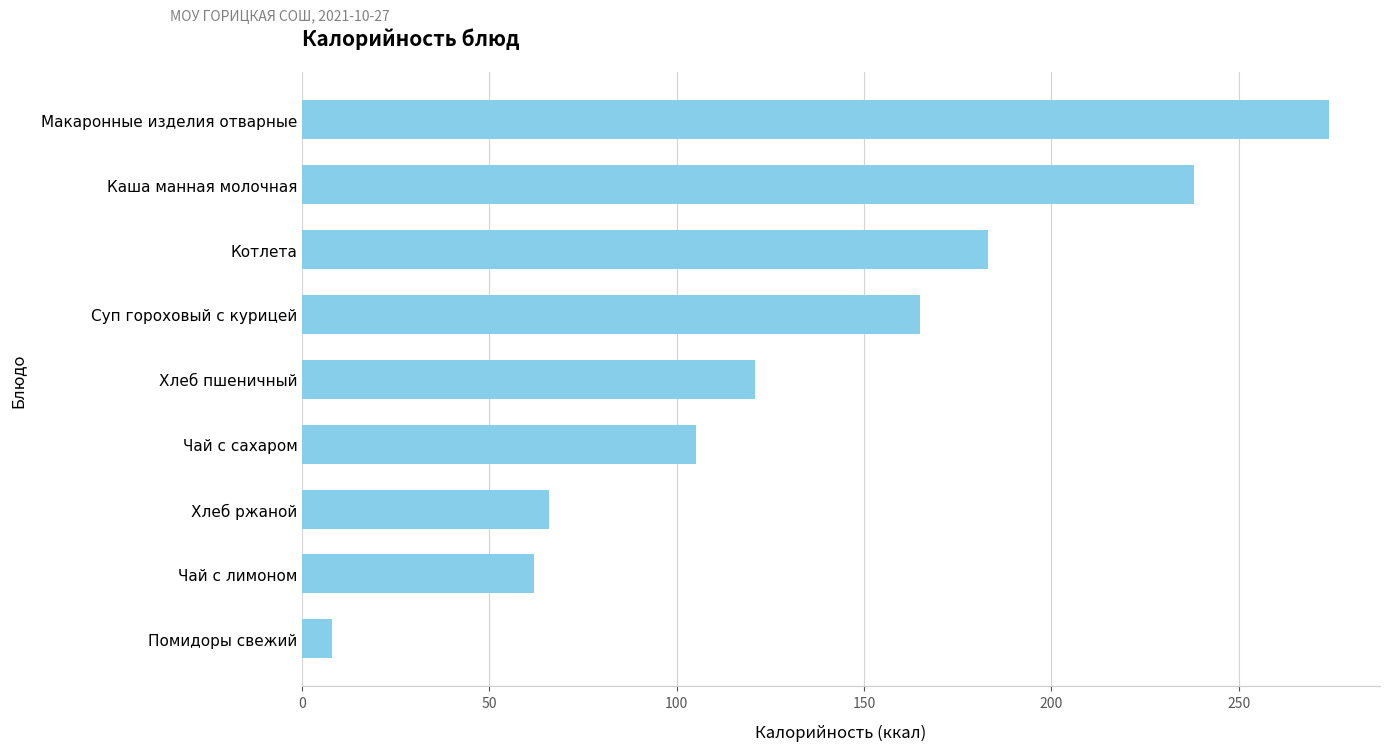

What is the label of the 1st bar from the bottom?

Помидоры свежий